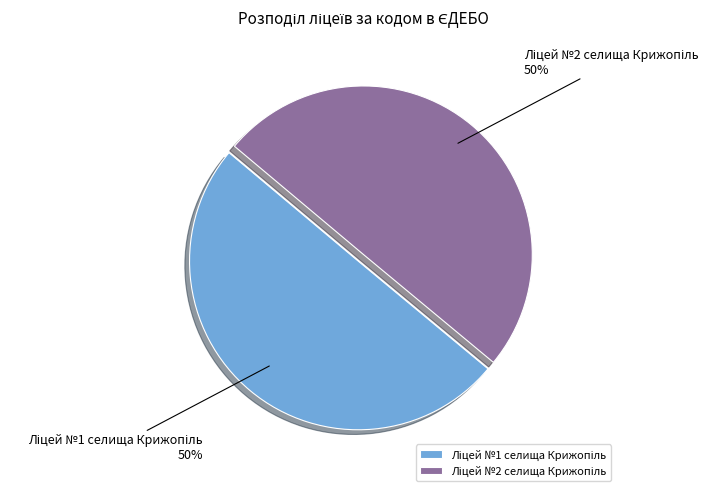

To the nearest percent, what is the average slice percentage?

50%